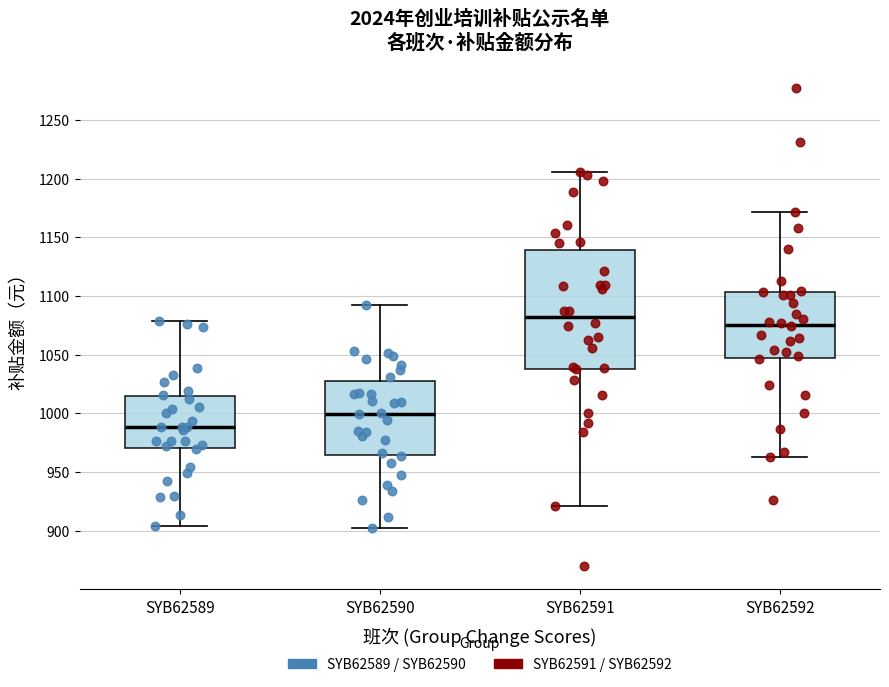

Which box's median line is the lowest?

SYB62589